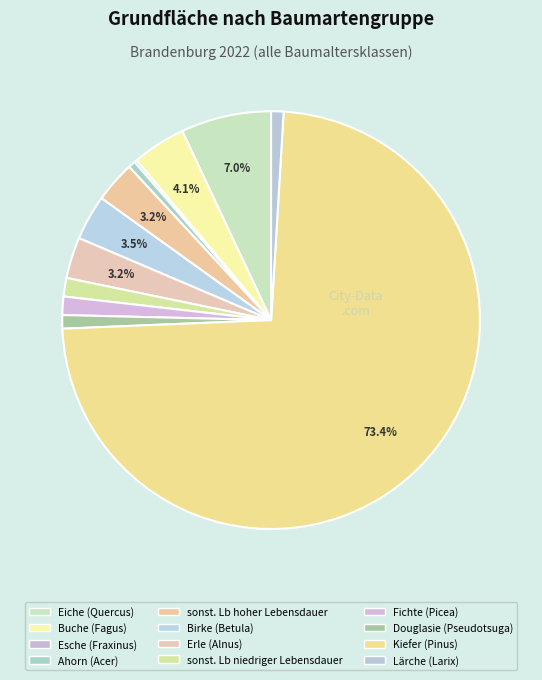

What is the smallest slice in the pie chart?

Esche (Fraxinus)